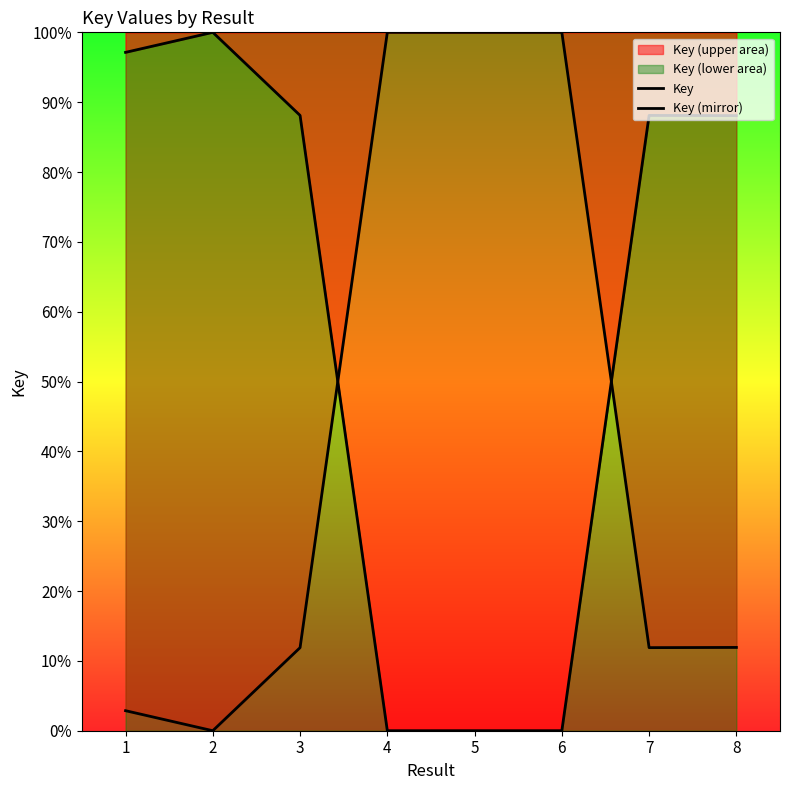

After their last crossing, which series has the higher values: Key or Key (mirror)?

Key